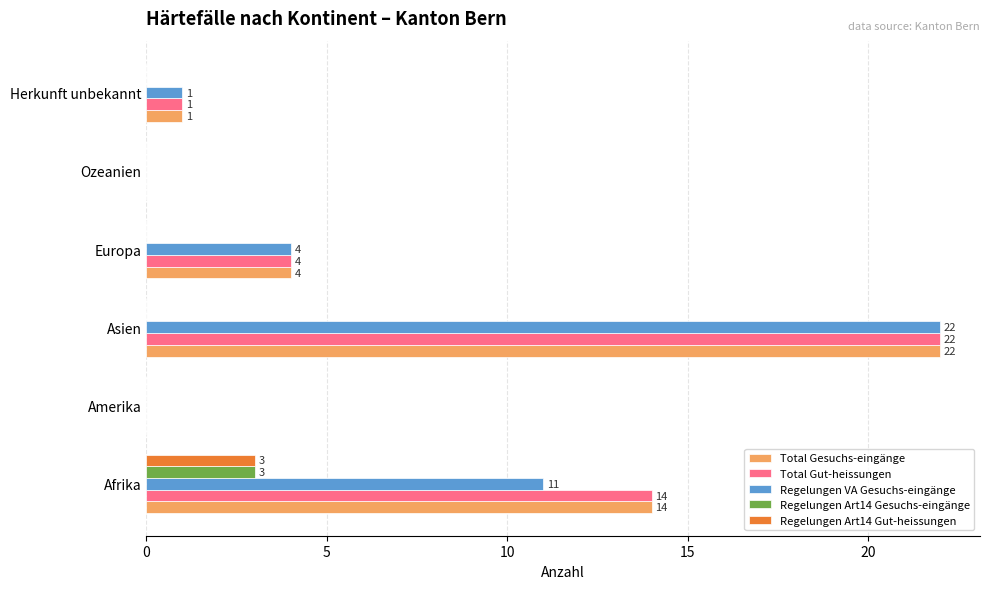

What are all the series names shown in the legend?

Total Gesuchs-eingänge, Total Gut-heissungen, Regelungen VA Gesuchs-eingänge, Regelungen Art14 Gesuchs-eingänge, Regelungen Art14 Gut-heissungen